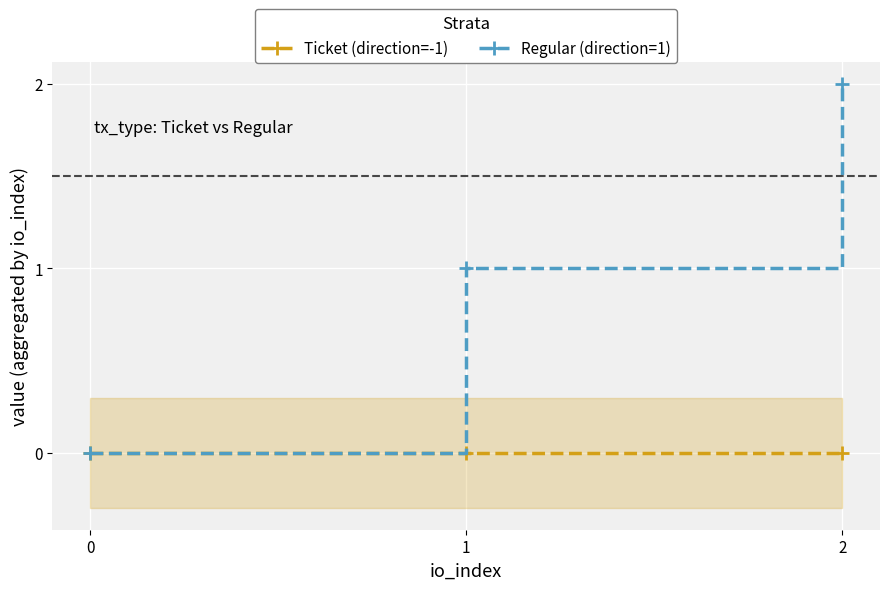

At how many categories does at least one series exceed 1?

1